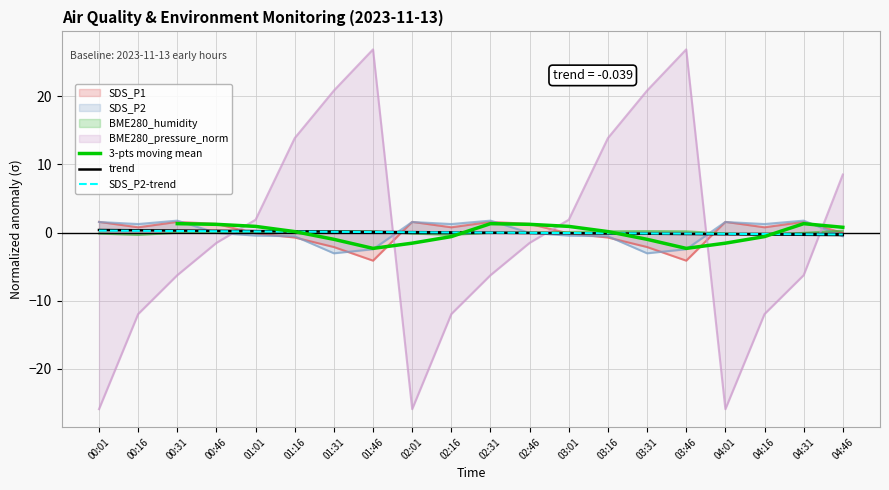

Reading left to right, list all the values displayed in this chart.

SDS_P1: 00:01=1.6	00:16=0.8	00:31=1.6	00:46=1.3	01:01=-0.1	01:16=-0.7	01:31=-2.1	01:46=-4.1	02:01=1.6	02:16=0.8	02:31=1.6	02:46=1.3	03:01=-0.1	03:16=-0.7	03:31=-2.1	03:46=-4.1	04:01=1.6	04:16=0.8	04:31=1.6	04:46=-0.0
SDS_P2: 00:01=1.6	00:16=1.3	00:31=1.8	00:46=-0.0	01:01=-0.4	01:16=-0.5	01:31=-3.0	01:46=-2.4	02:01=1.6	02:16=1.3	02:31=1.8	02:46=-0.0	03:01=-0.4	03:16=-0.5	03:31=-3.0	03:46=-2.4	04:01=1.6	04:16=1.3	04:31=1.8	04:46=-0.5
BME280_humidity: 00:01=-0.1	00:16=-0.3	00:31=-0.0	00:46=0.0	01:01=0.1	01:16=0.2	01:31=0.2	01:46=0.2	02:01=-0.1	02:16=-0.3	02:31=-0.0	02:46=0.0	03:01=0.1	03:16=0.2	03:31=0.2	03:46=0.2	04:01=-0.1	04:16=-0.3	04:31=-0.0	04:46=0.3
BME280_pressure_norm: 00:01=-26.0	00:16=-12.0	00:31=-6.3	00:46=-1.5	01:01=1.9	01:16=13.9	01:31=20.9	01:46=26.9	02:01=-26.0	02:16=-12.0	02:31=-6.3	02:46=-1.5	03:01=1.9	03:16=13.9	03:31=20.9	03:46=26.9	04:01=-26.0	04:16=-12.0	04:31=-6.3	04:46=8.5